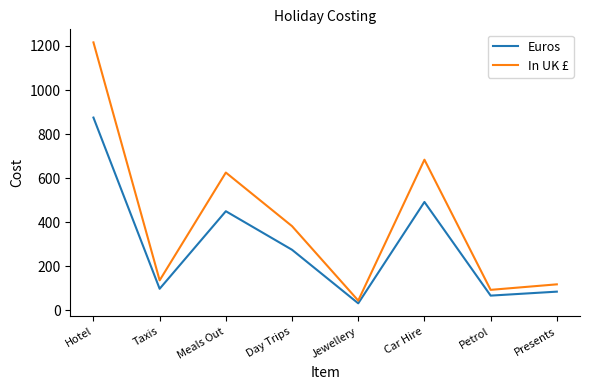

Where is the first local maximum for In UK £?

Meals Out